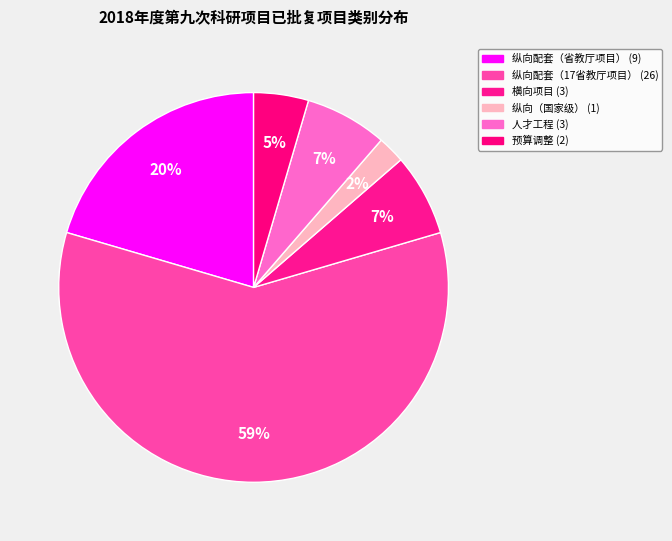

How many slices are in this pie chart?

6